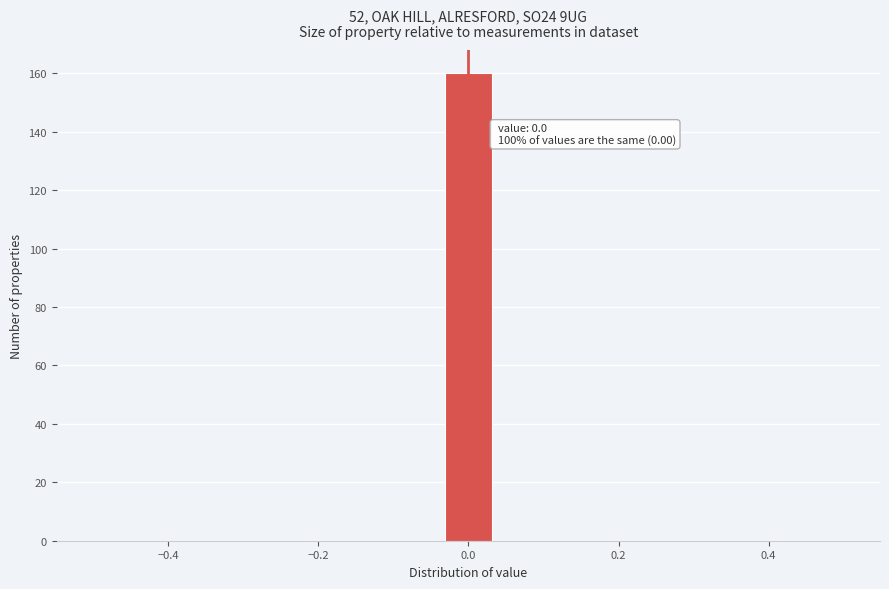

Read against the x-axis, roughly where is the centre of the tallest bar?

0.00